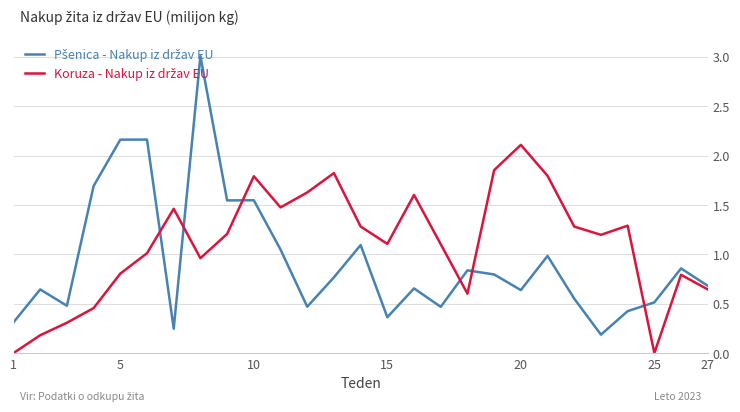

What is the maximum value shown in the chart?

3.0